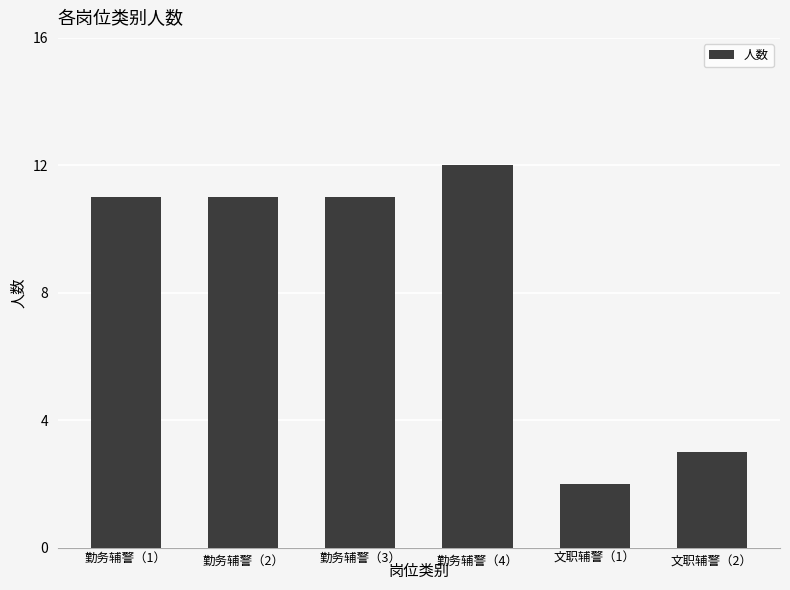

What is the greatest value displayed?

12